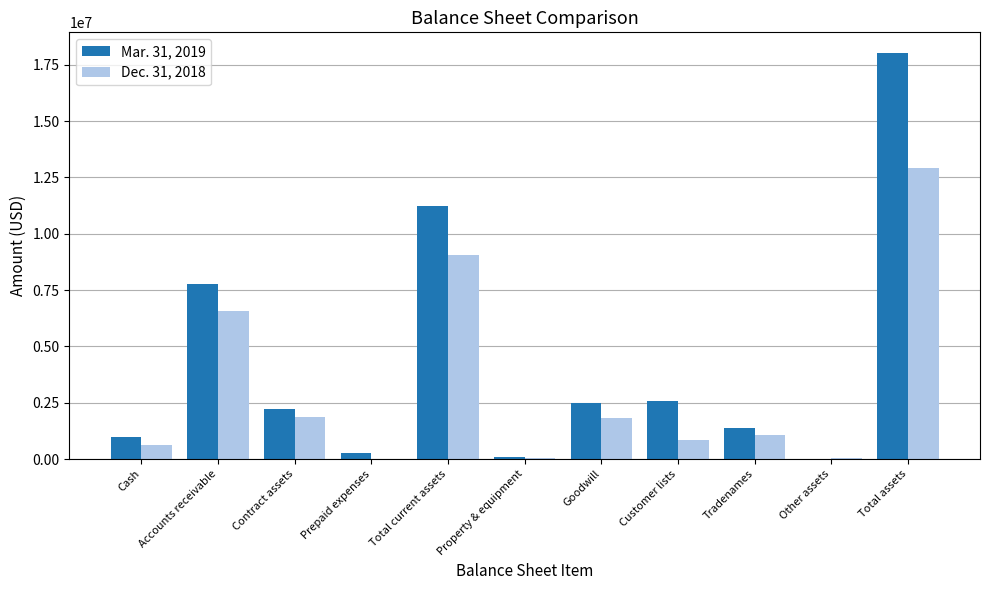

Is it true that Mar. 31, 2019 equals 7606776 at Total current assets?

False